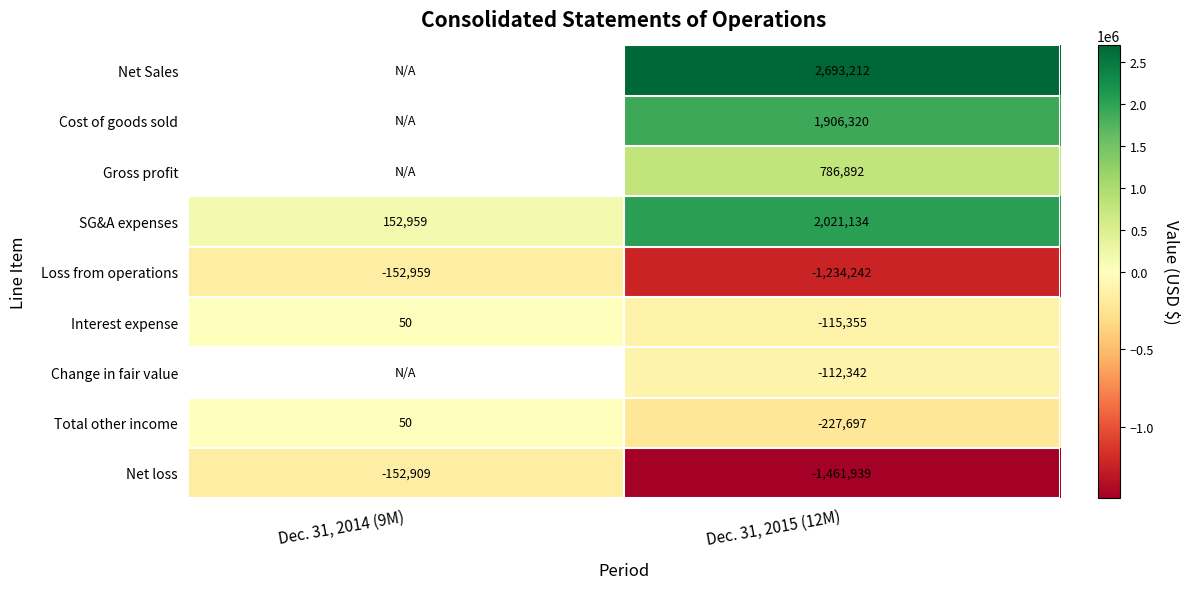

At which category does the chart reach its minimum across all series?

Dec. 31, 2015 (12M)